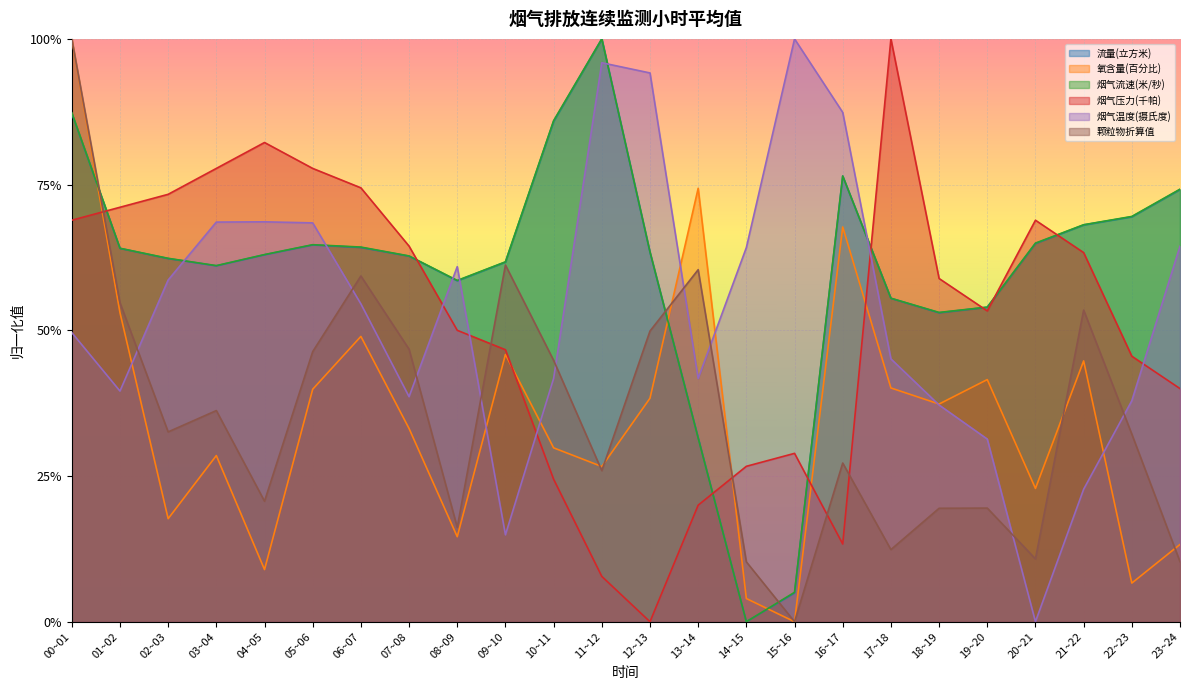

What are all the series names shown in the legend?

流量(立方米), 氧含量(百分比), 烟气流速(米/秒), 烟气压力(千帕), 烟气温度(摄氏度), 颗粒物折算值